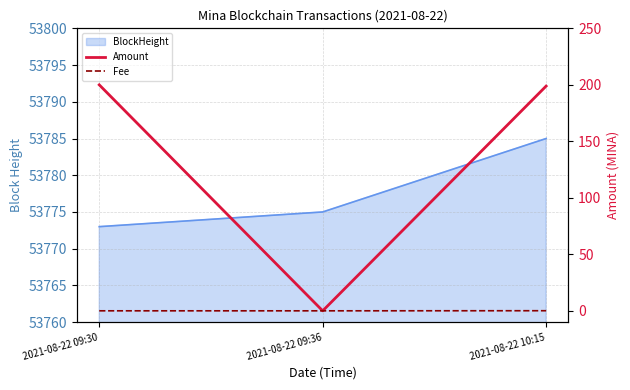

What is the value of the Amount point at the 1st from the left?

200.0